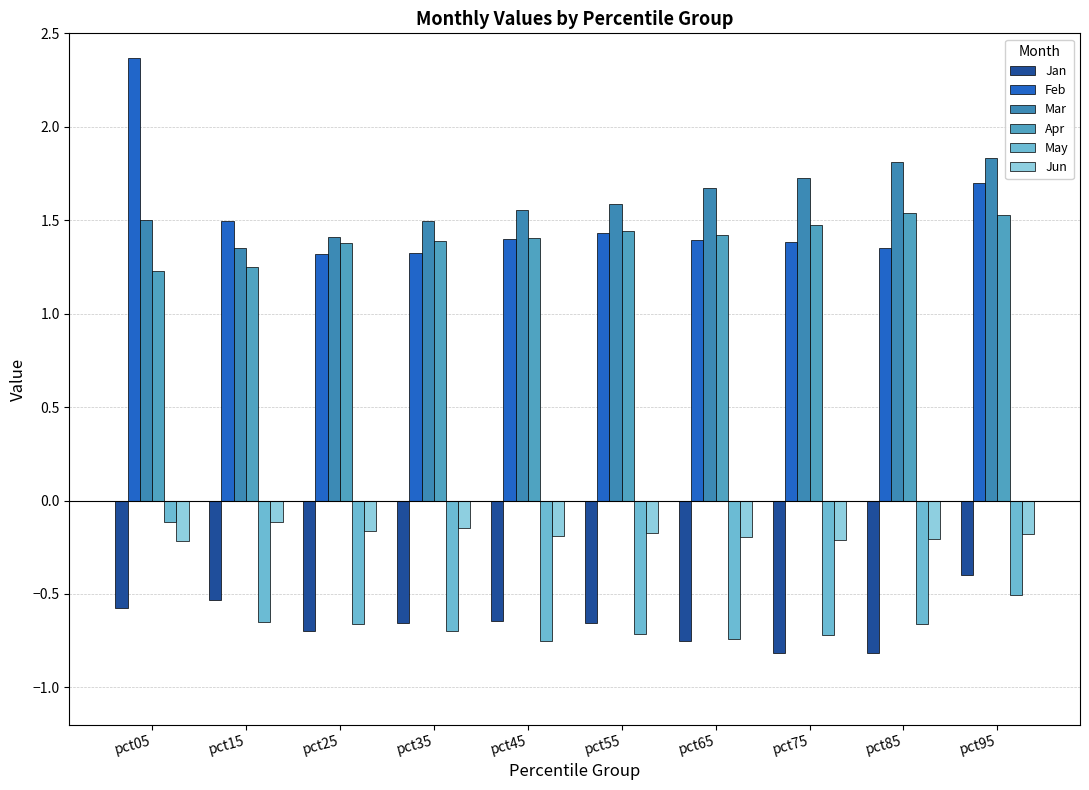

What is the minimum value for Mar?

1.3